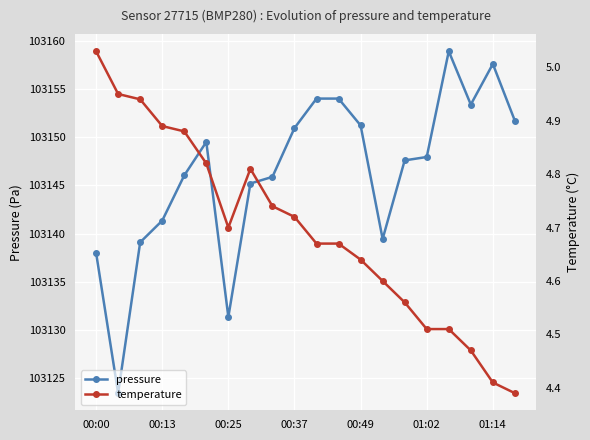

Rank the series by their average value, from highest to lowest.

pressure, temperature